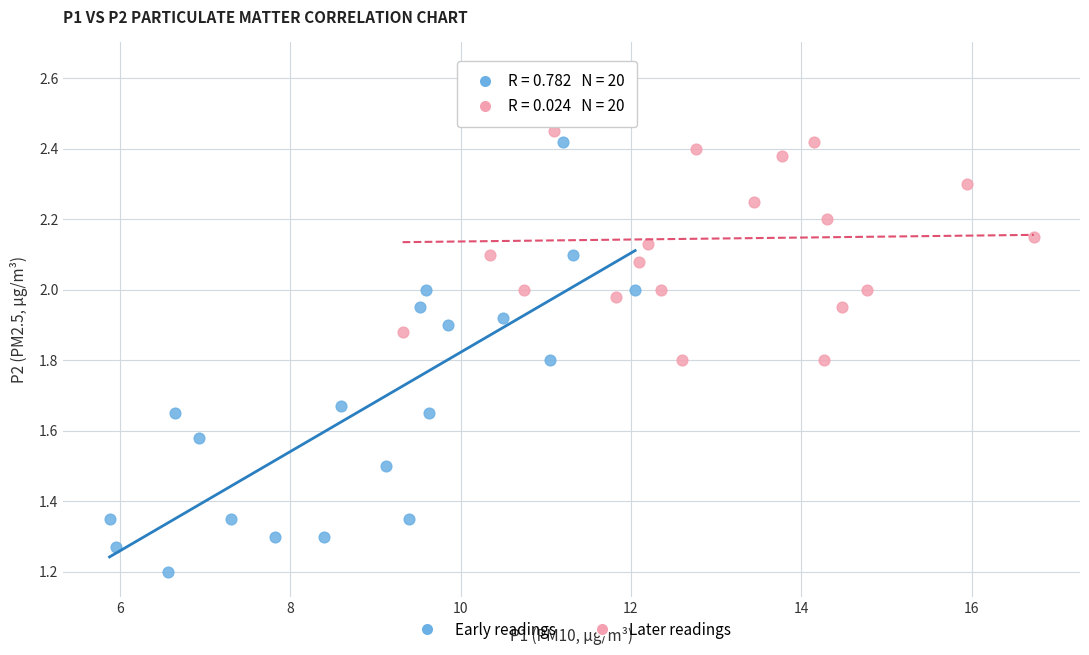

Which series reaches the minimum Y coordinate?

Early readings